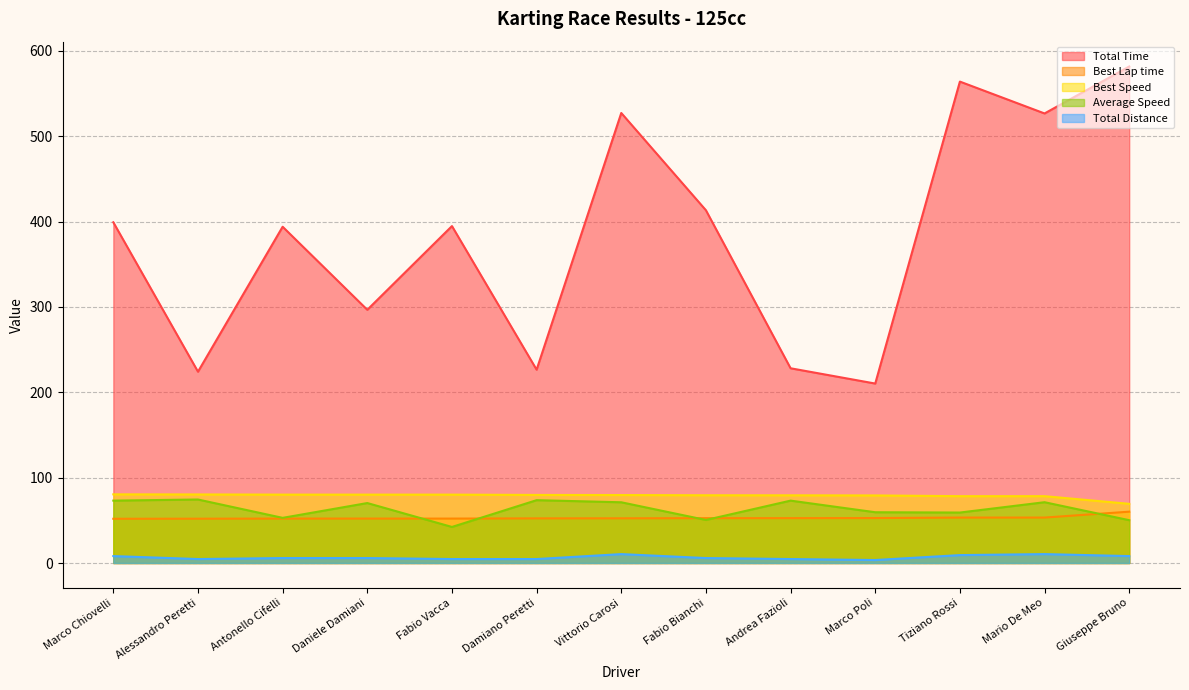

What is the label of the 6th point from the right?

Fabio Bianchi